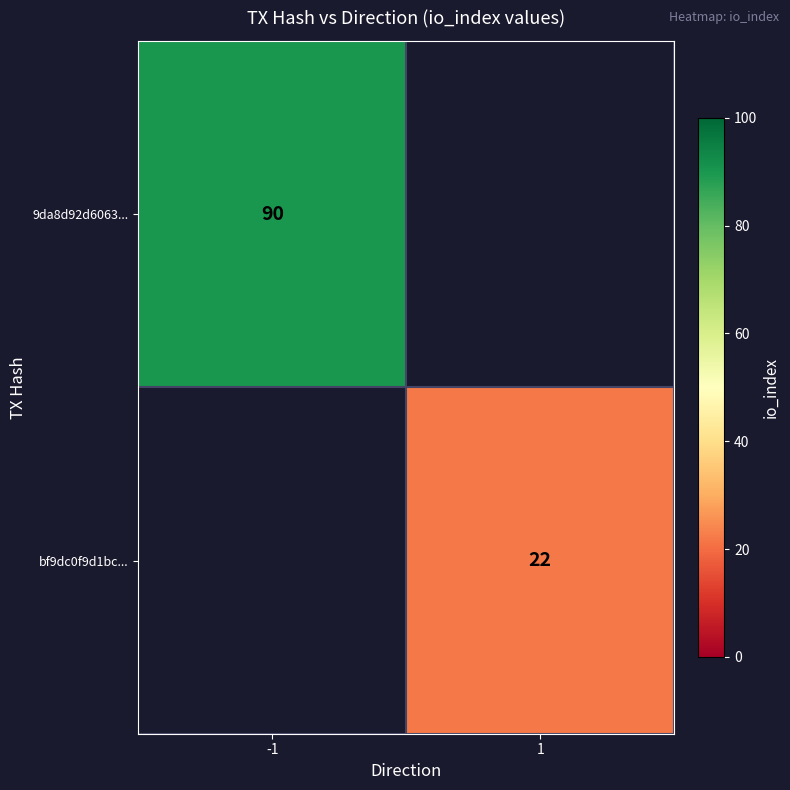

Rank the categories by 9da8d92d6063... value from lowest to highest.

-1, 1